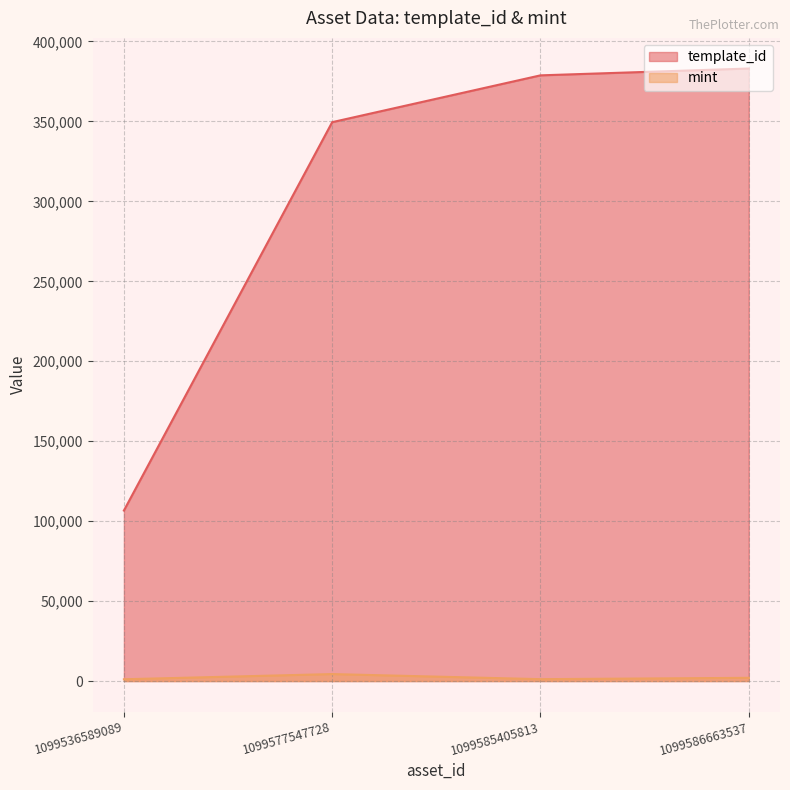

Is it true that mint equals 1770 at 1099536589089?

False